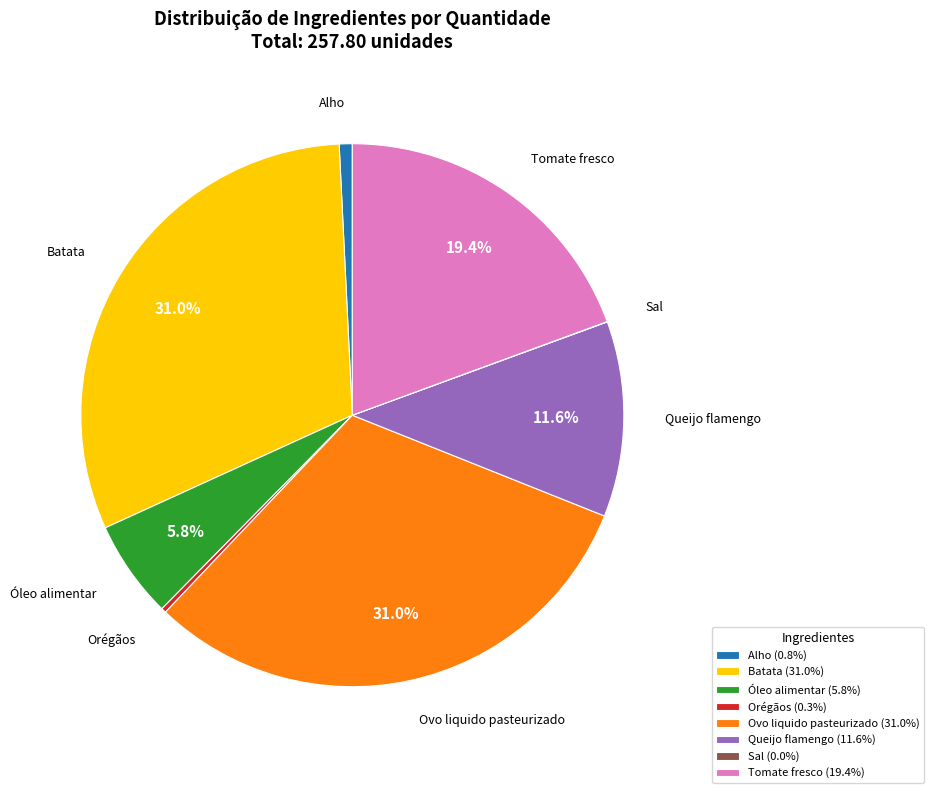

What is the total percentage of Óleo alimentar (5.8%) and Tomate fresco (19.4%)?

25.2%